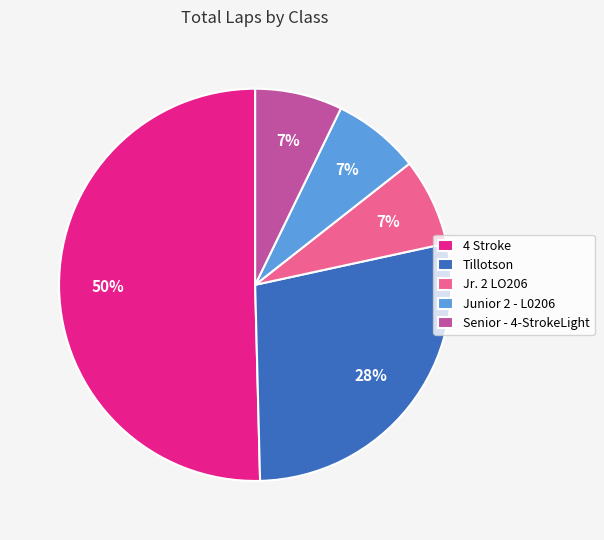

Do Senior - 4-StrokeLight and Junior 2 - L0206 together represent more than half of the pie?

No